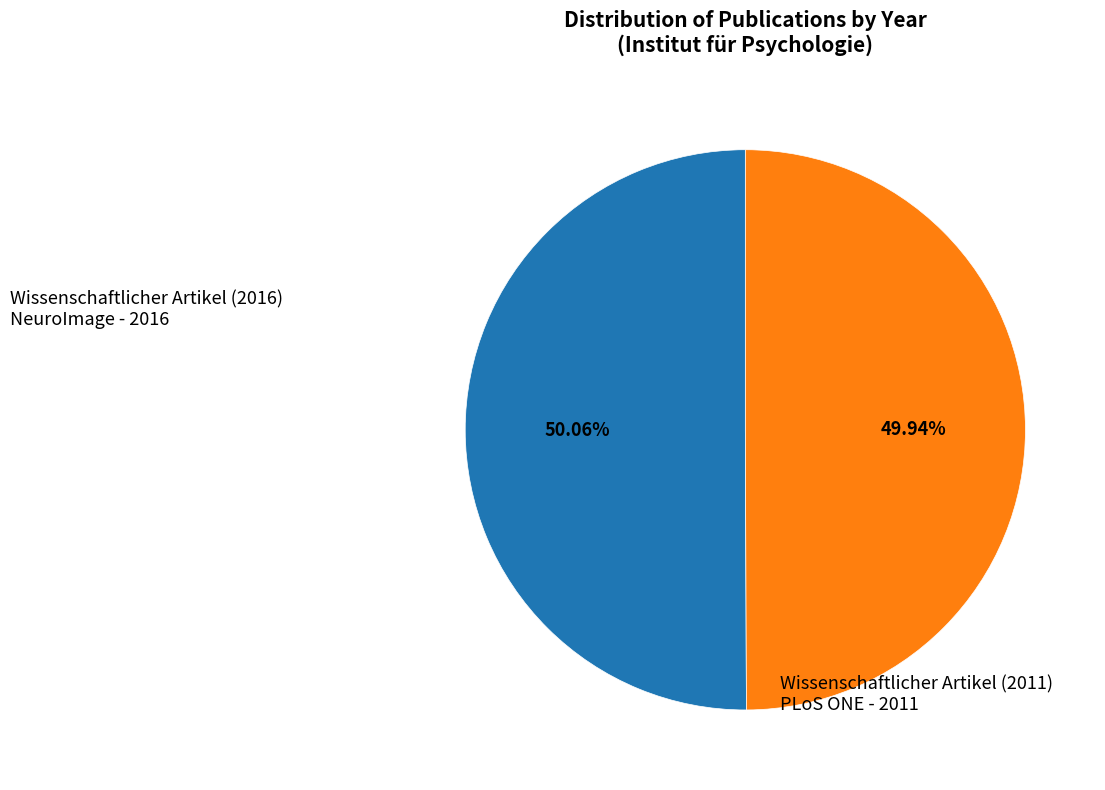

Is there any slice that represents more than half of the pie?

Yes